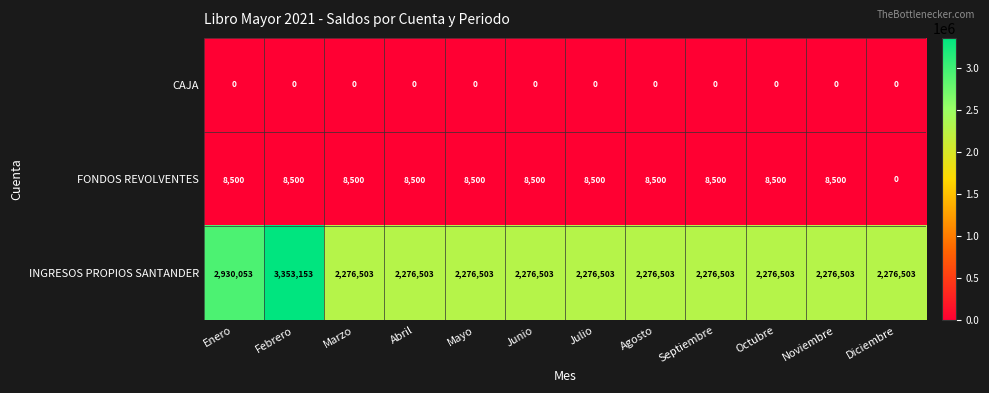

Which series has the largest range (max minus min)?

INGRESOS PROPIOS SANTANDER